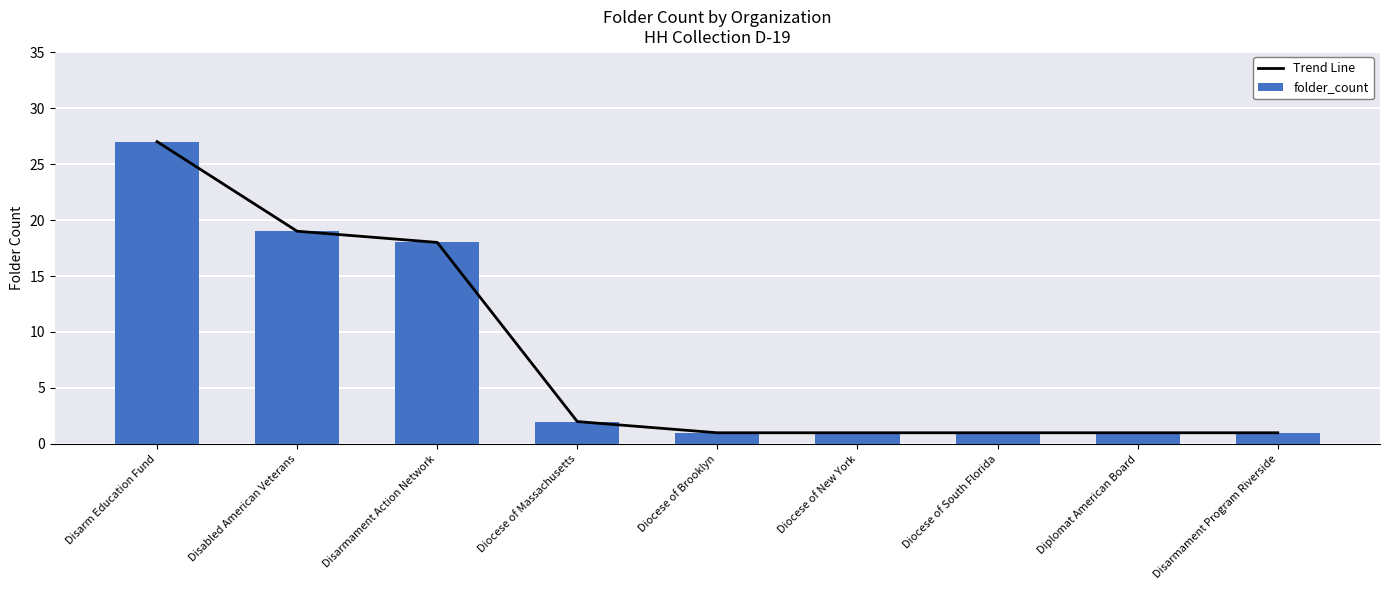

What value does the Trend Line series have at Disarm Education Fund, to the nearest 10?

30